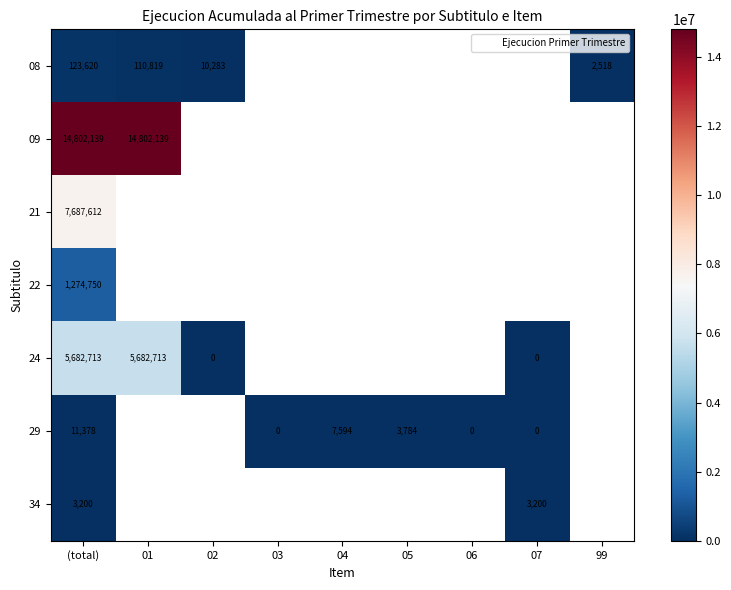

Is it true that 08 equals 10283 at 02?

True